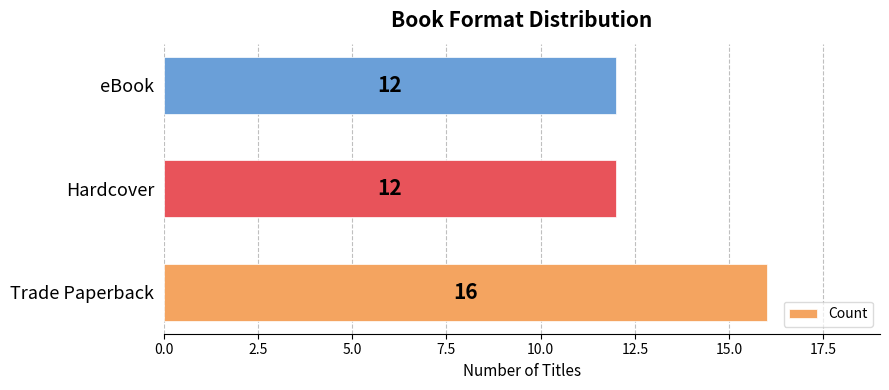

How many values are between 12 and 16?

3